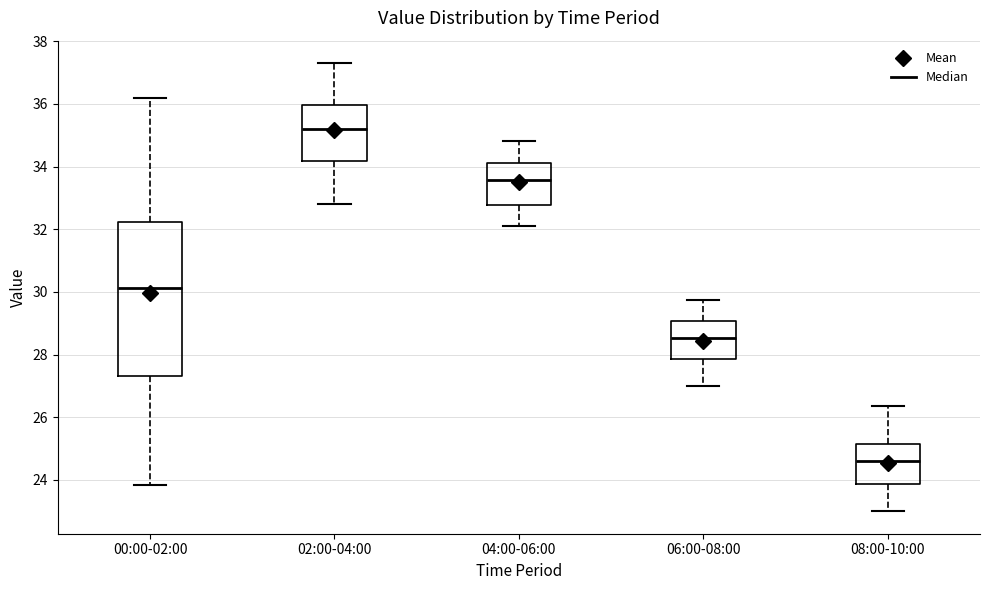

Where does the lower whisker of the box for 02:00-04:00 end on the y-axis? The values are not printed on the chart, so give them approximately, as read against the axis.

32.8